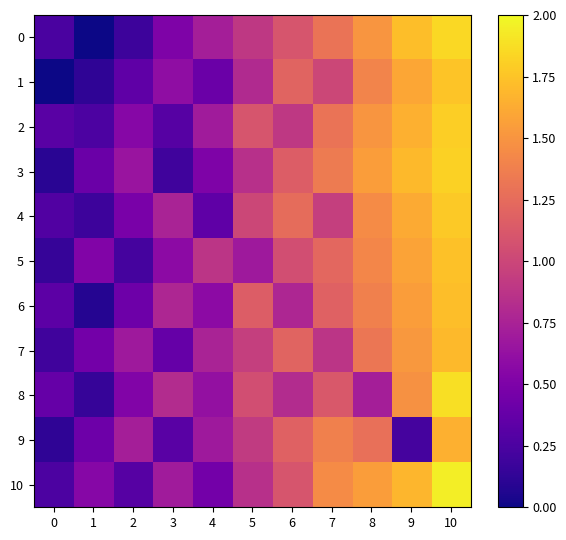

Reading left to right, extract all data points from this chart.

0: 0=0.2	1=-0.0	2=0.2	3=0.5	4=0.7	5=0.9	6=1.1	7=1.3	8=1.5	9=1.7	10=1.9
1: 0=-0.1	1=0.1	2=0.3	3=0.6	4=0.4	5=0.8	6=1.2	7=1.0	8=1.4	9=1.6	10=1.8
2: 0=0.3	1=0.2	2=0.6	3=0.3	4=0.7	5=1.1	6=0.9	7=1.3	8=1.5	9=1.6	10=1.8
3: 0=0.1	1=0.4	2=0.7	3=0.2	4=0.5	5=0.8	6=1.1	7=1.4	8=1.6	9=1.7	10=1.8
4: 0=0.3	1=0.2	2=0.5	3=0.8	4=0.3	5=1.0	6=1.2	7=0.9	8=1.4	9=1.6	10=1.8
5: 0=0.1	1=0.5	2=0.2	3=0.6	4=0.9	5=0.7	6=1.1	7=1.2	8=1.4	9=1.6	10=1.7
6: 0=0.3	1=0.1	2=0.4	3=0.8	4=0.6	5=1.1	6=0.8	7=1.2	8=1.4	9=1.6	10=1.7
7: 0=0.2	1=0.5	2=0.7	3=0.4	4=0.8	5=0.9	6=1.2	7=0.9	8=1.3	9=1.5	10=1.7
8: 0=0.4	1=0.1	2=0.5	3=0.8	4=0.6	5=1.1	6=0.8	7=1.1	8=0.7	9=1.5	10=1.9
9: 0=0.1	1=0.4	2=0.7	3=0.3	4=0.7	5=0.9	6=1.2	7=1.4	8=1.3	9=0.2	10=1.6
10: 0=0.2	1=0.6	2=0.3	3=0.7	4=0.5	5=0.8	6=1.1	7=1.4	8=1.6	9=1.7	10=1.9